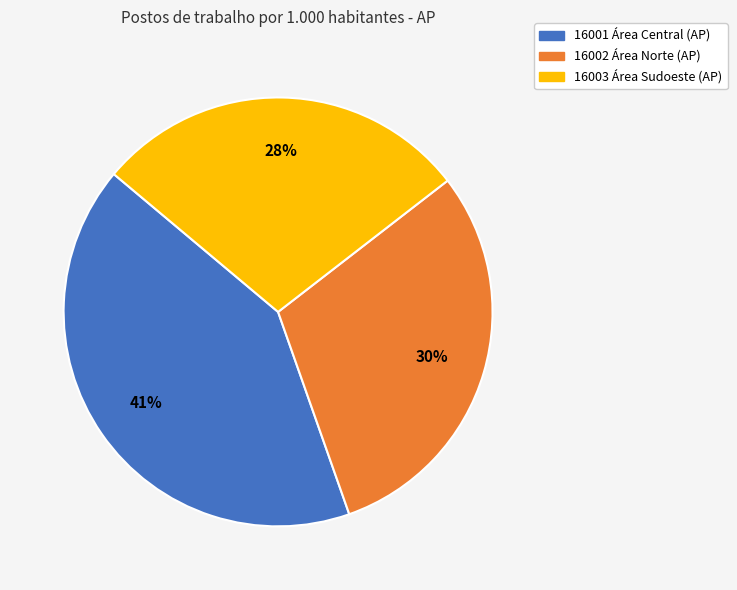

Count the number of slices in the pie.

3